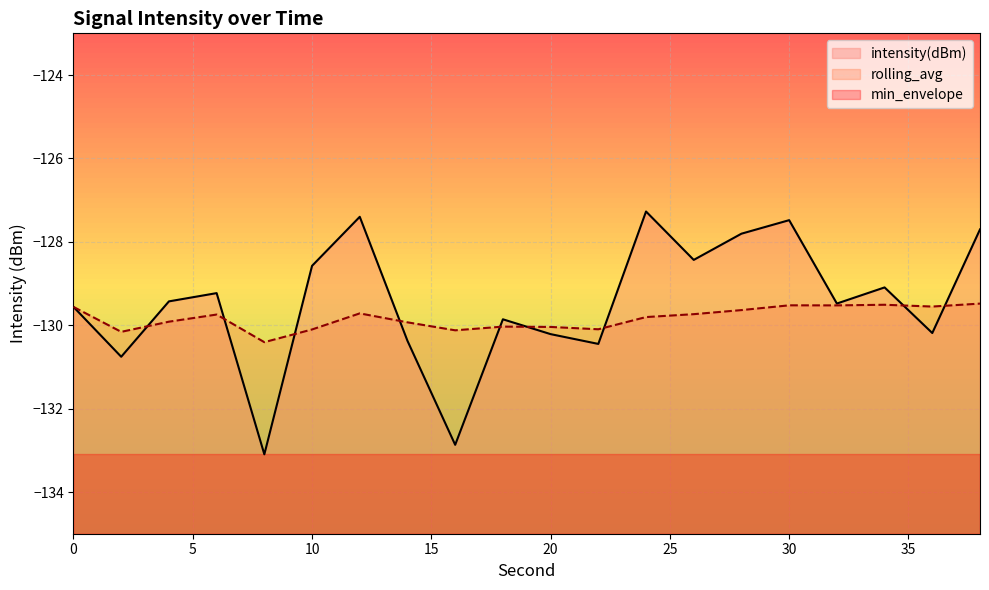

What is the difference between the intensity(dBm) values at 28 and 2?

3.0